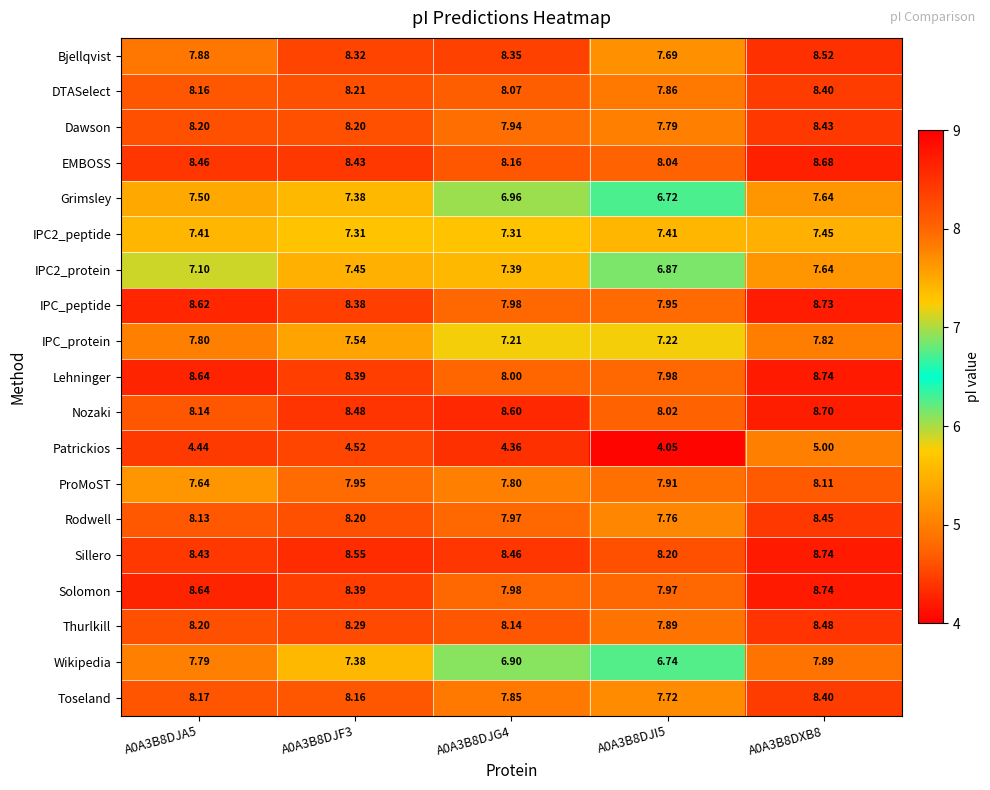

At how many categories does at least one series exceed 5?

5